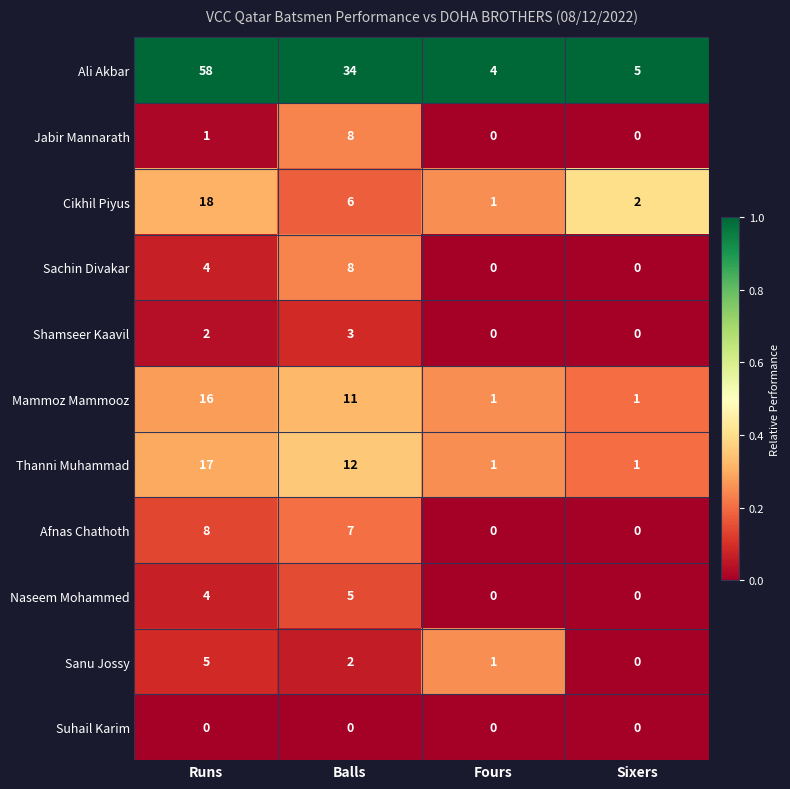

What is the lowest value of the Ali Akbar series?

4